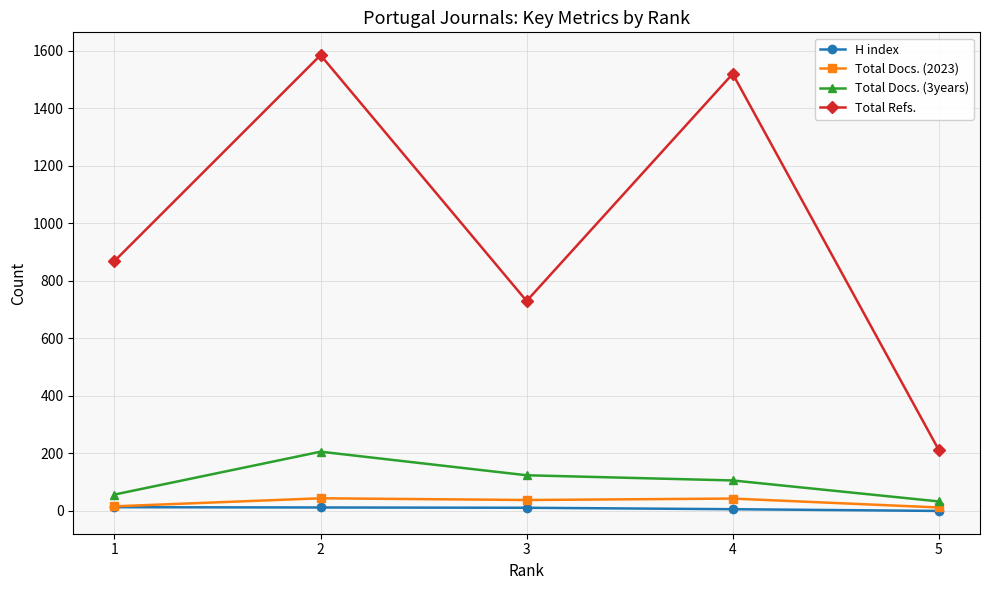

What is the difference between the maximum and minimum values in the Total Refs. series?

1373